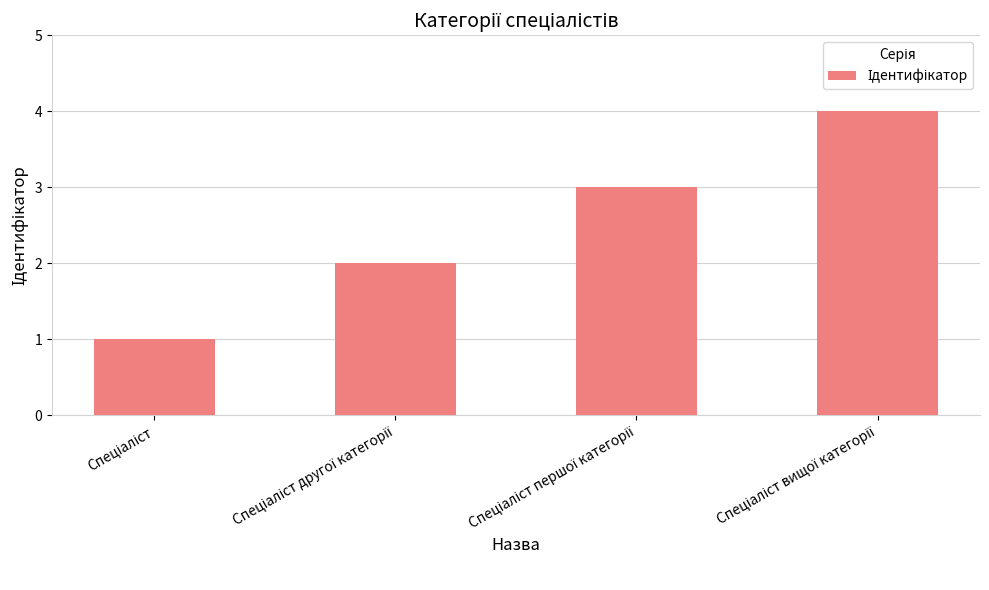

What is the sum of all values?

10